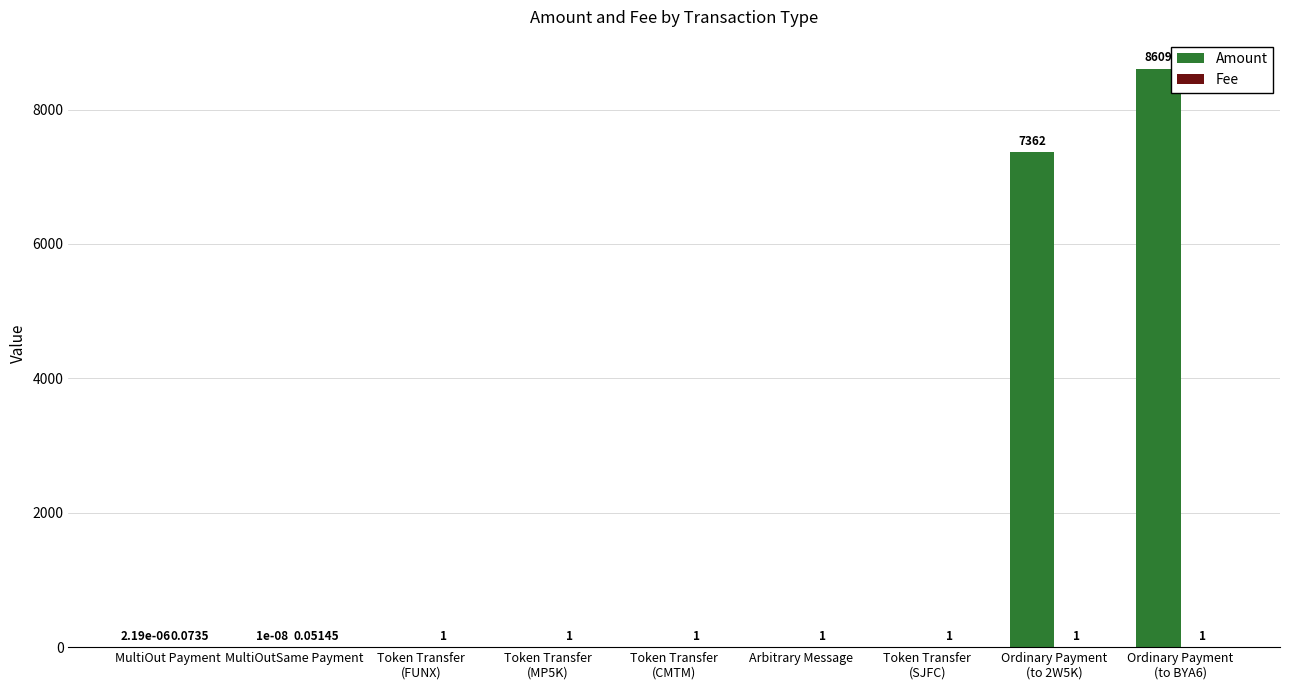

Which series has the largest total across all categories?

Amount